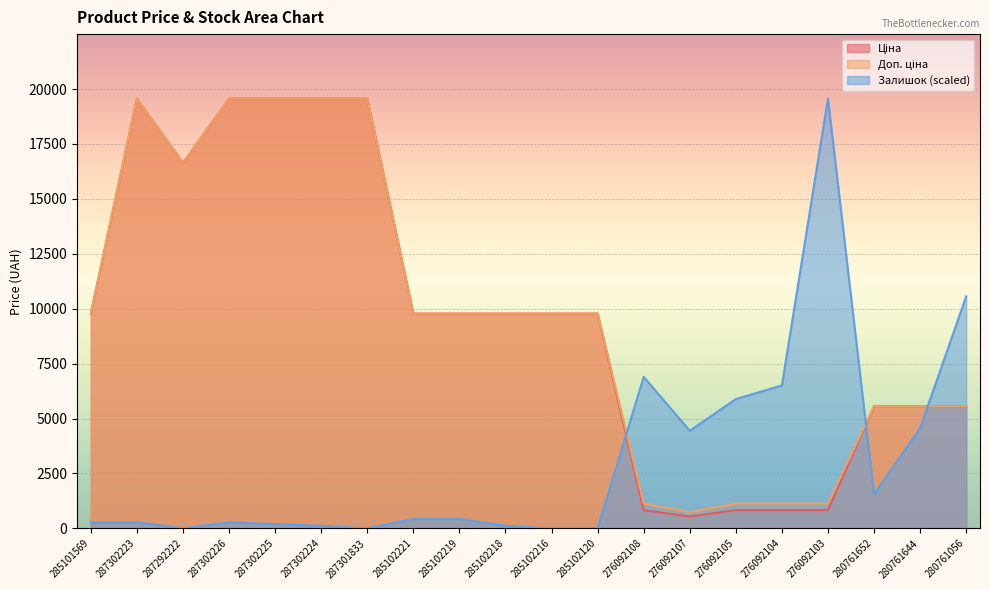

What is the label of the 19th point from the right?

287302223